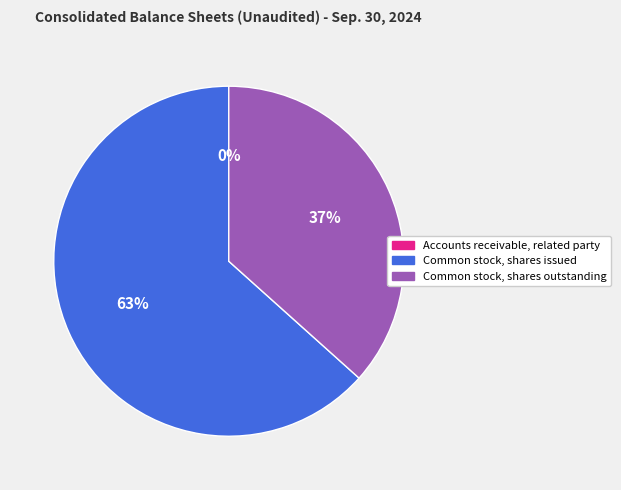

Between Common stock, shares outstanding and Common stock, shares issued, which is larger?

Common stock, shares issued